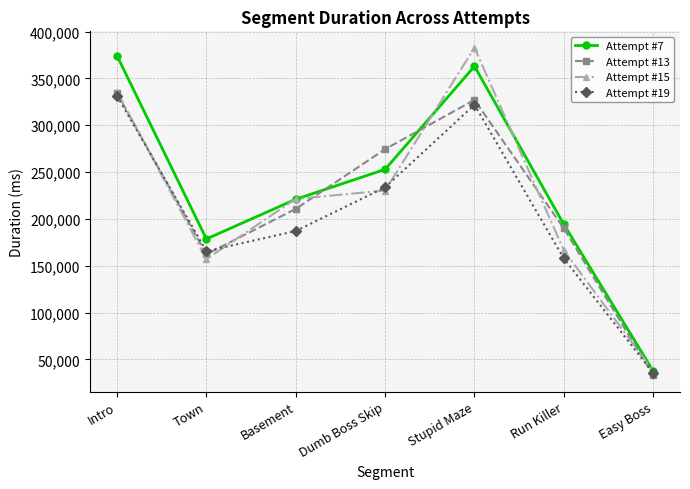

Between Stupid Maze and Easy Boss, which series saw the biggest shift?

Attempt #15